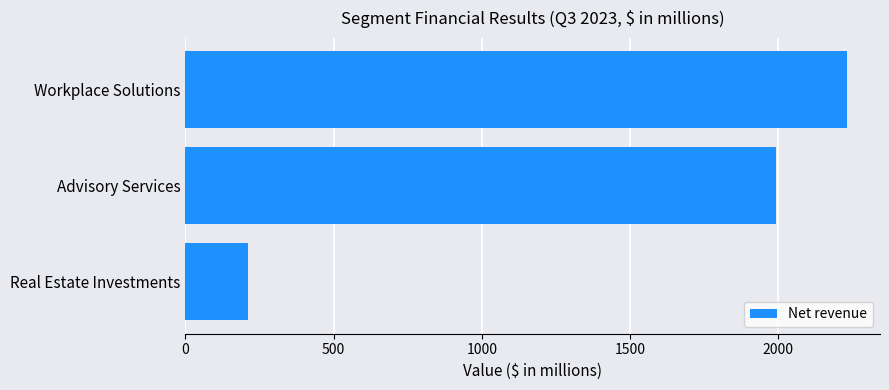

The chart shows a value of 784.7 at Advisory Services. True or false?

False